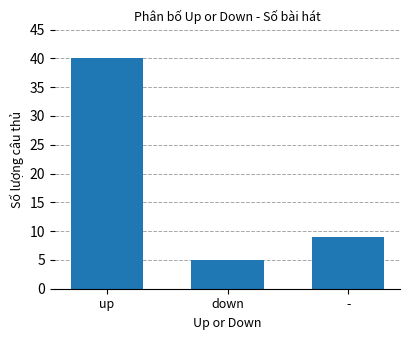

What is the greatest value displayed?

40